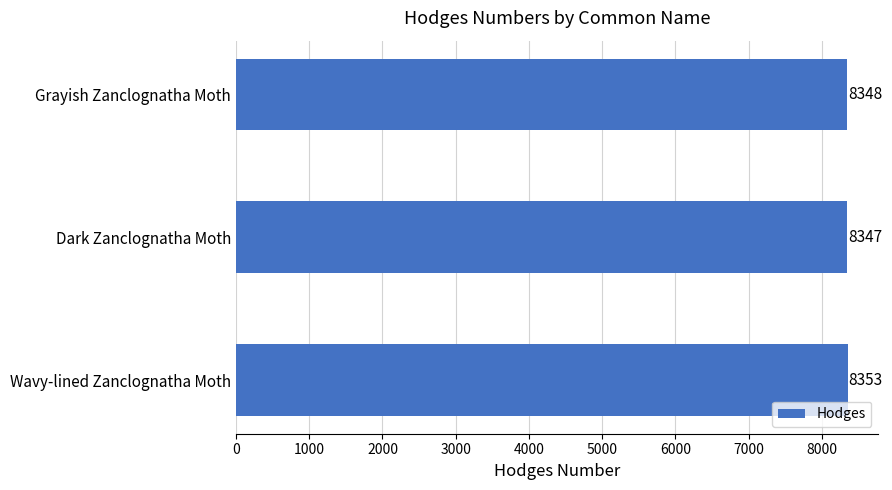

Between Dark Zanclognatha Moth and Grayish Zanclognatha Moth, which is larger?

Grayish Zanclognatha Moth